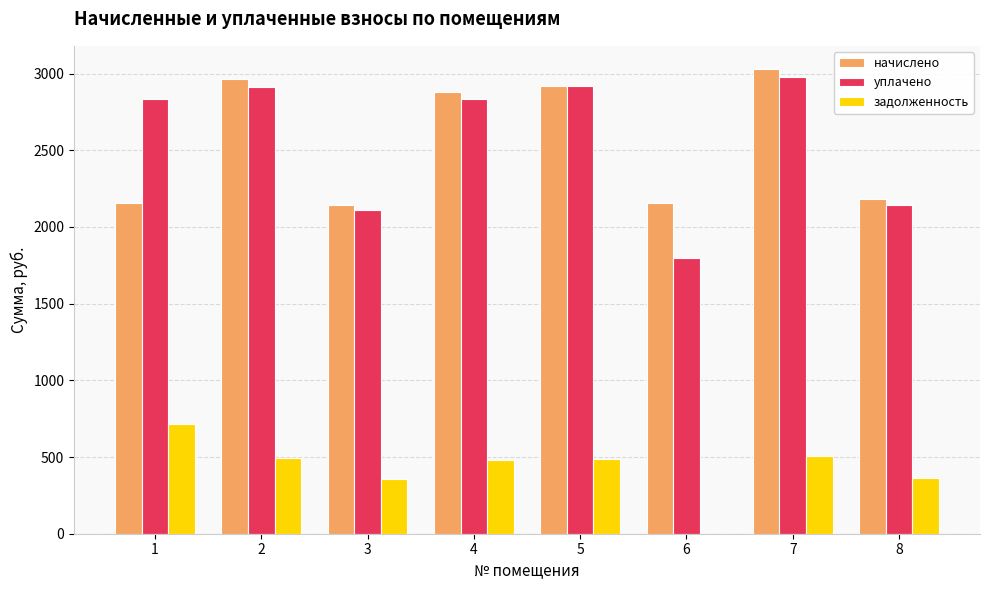

What is the sum of all уплачено values?

20529.4